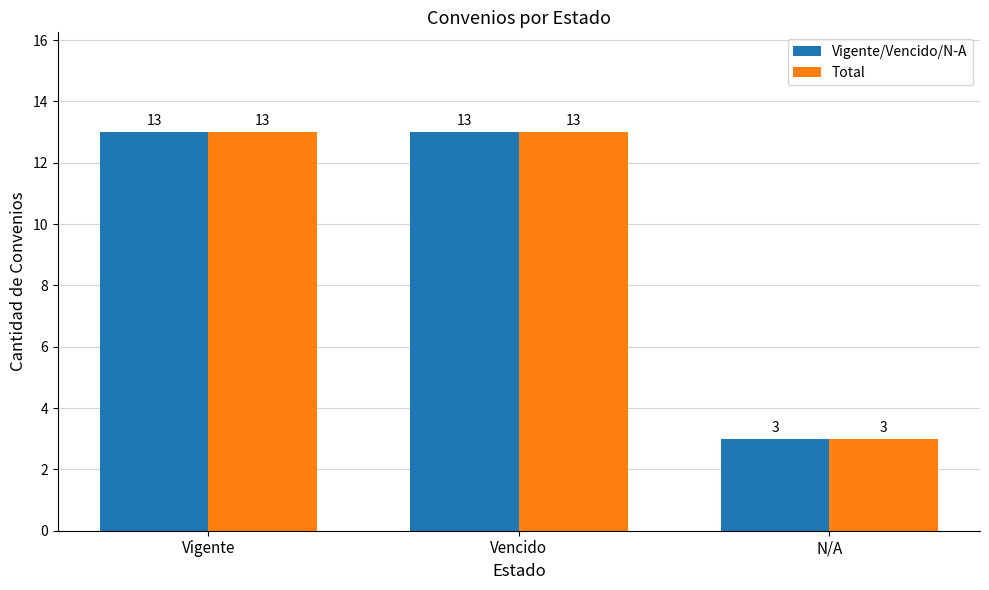

What is the total value across all series at Vencido?

26